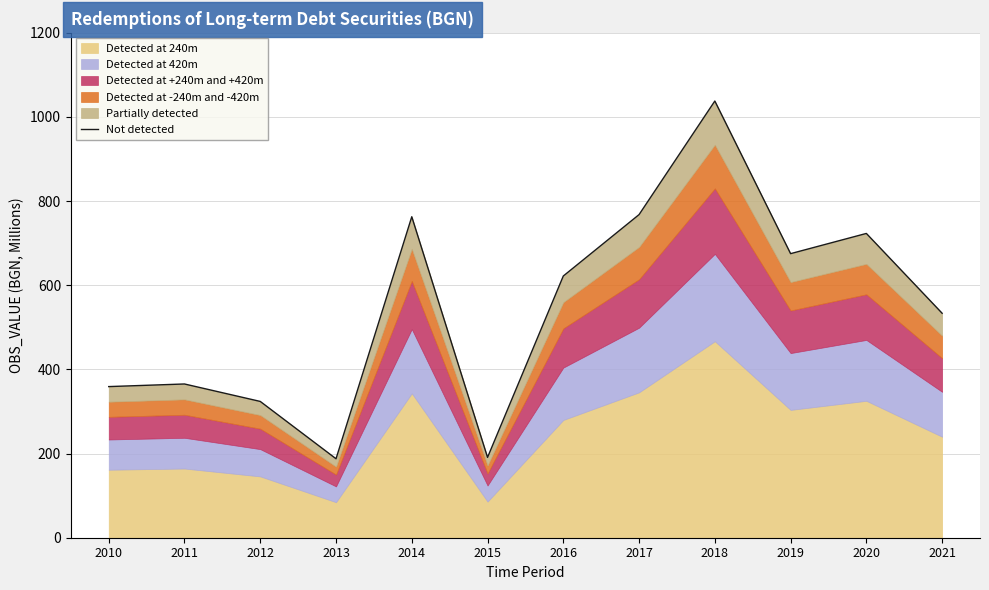

What is the value of the 1st point from the left?

359.2